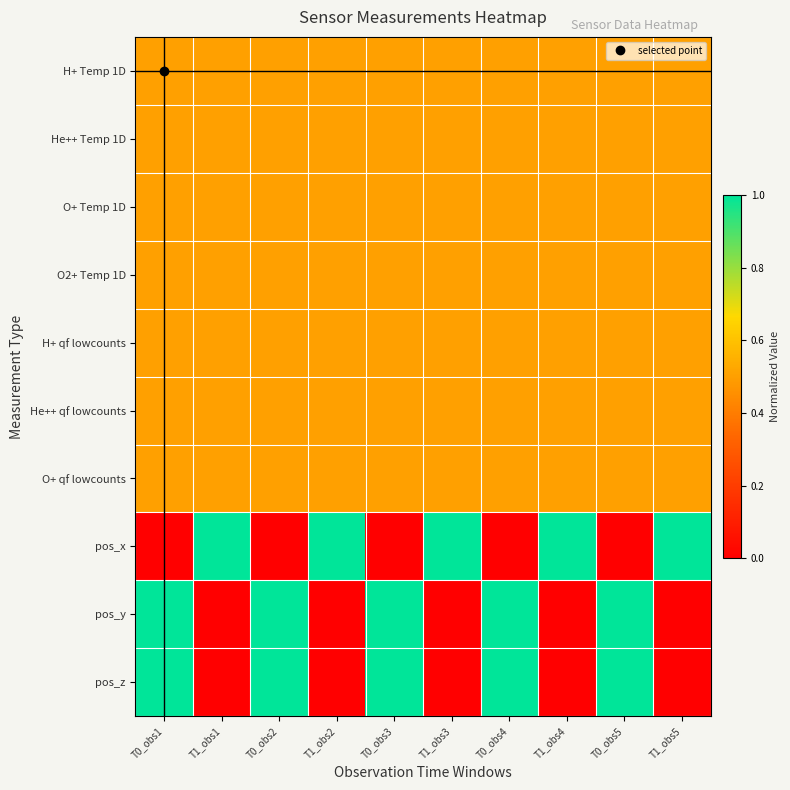

At how many categories does at least one series exceed 0?

10